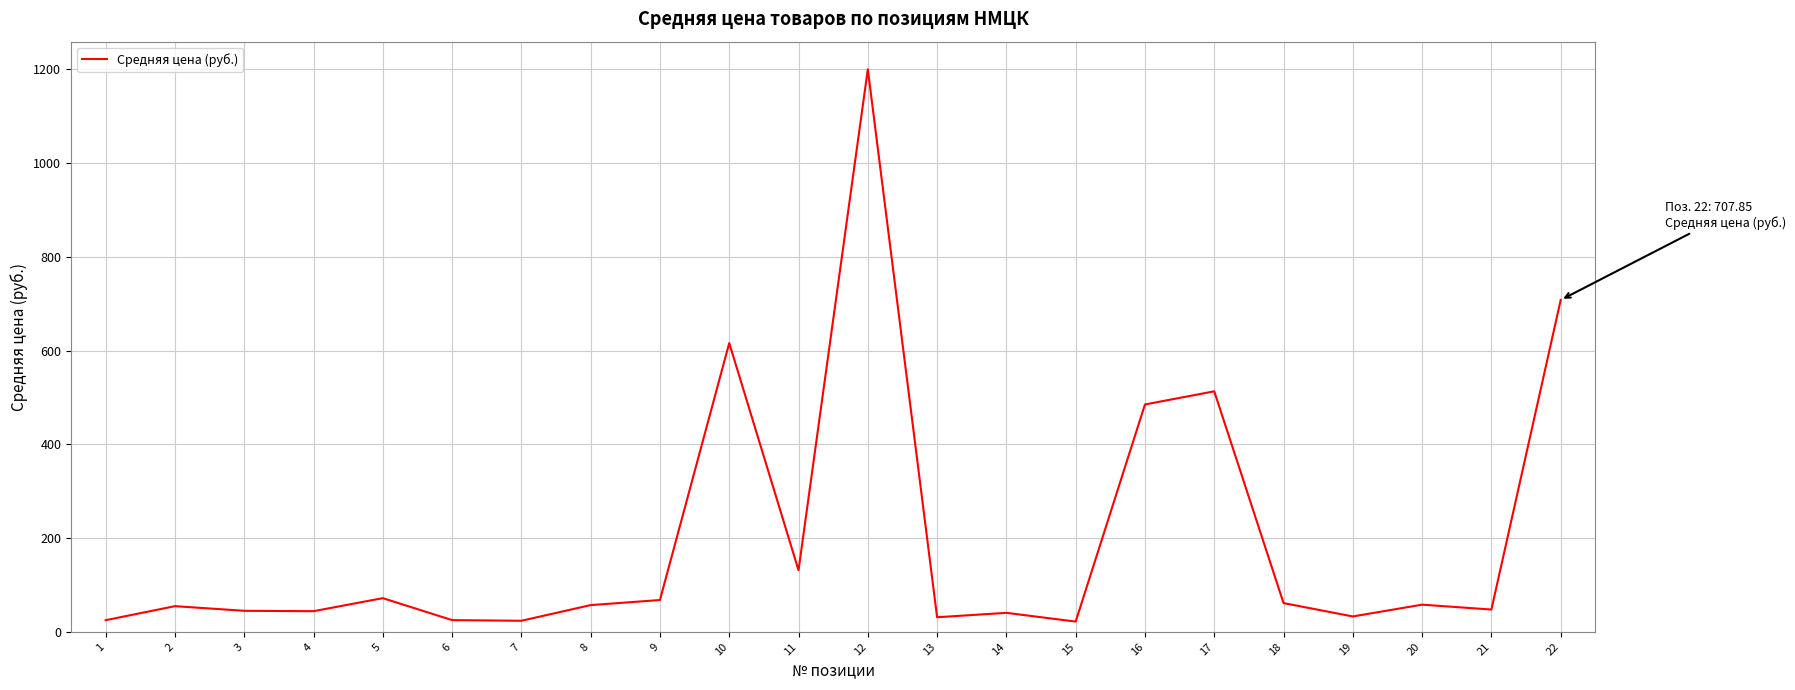

Between 22 and 14, which is larger?

22